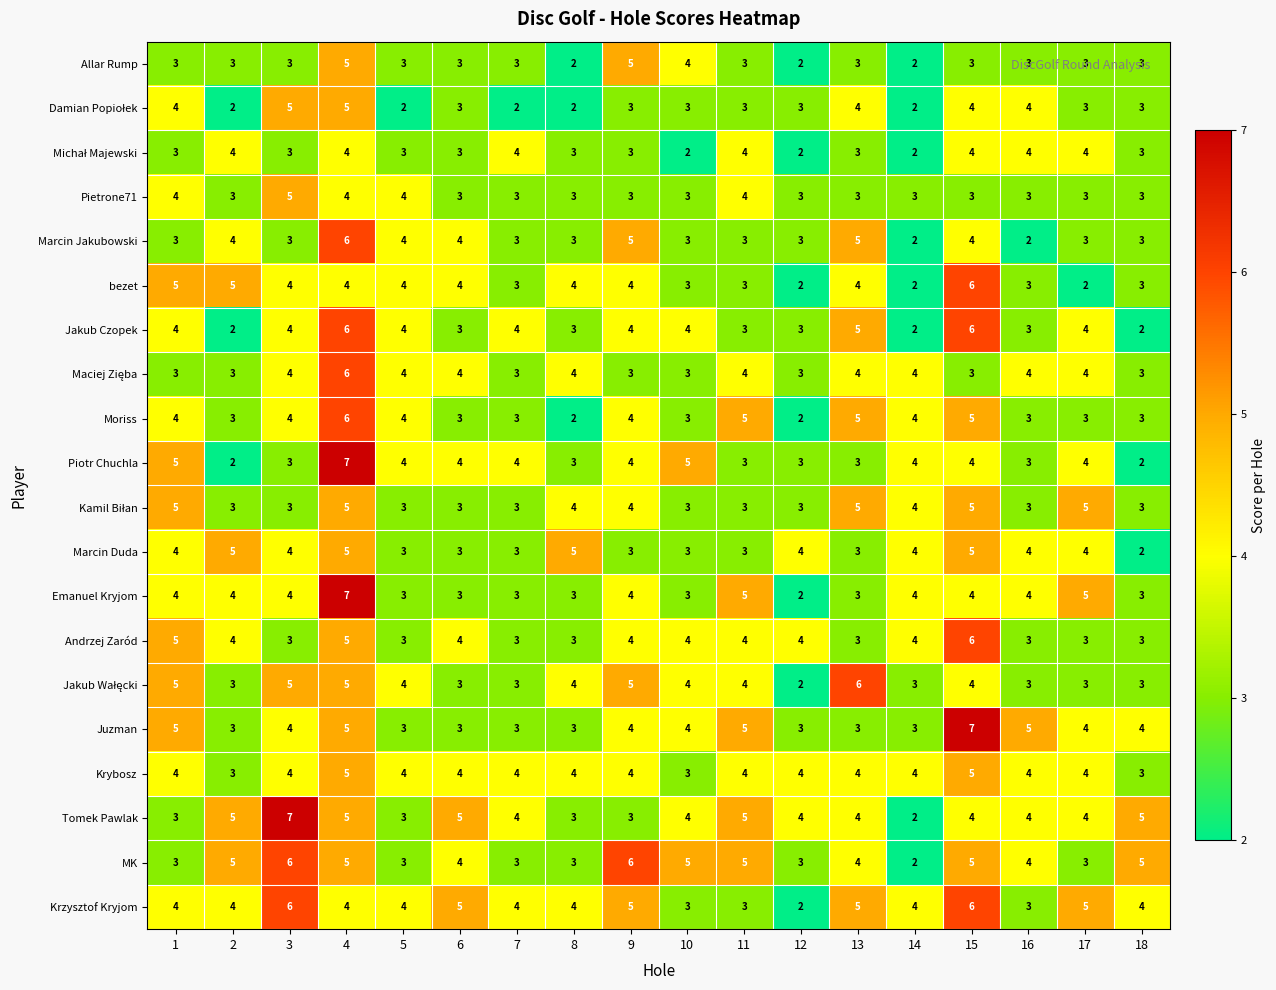

Is the value of Juzman at 17 greater than the value of Emanuel Kryjom at 6?

Yes